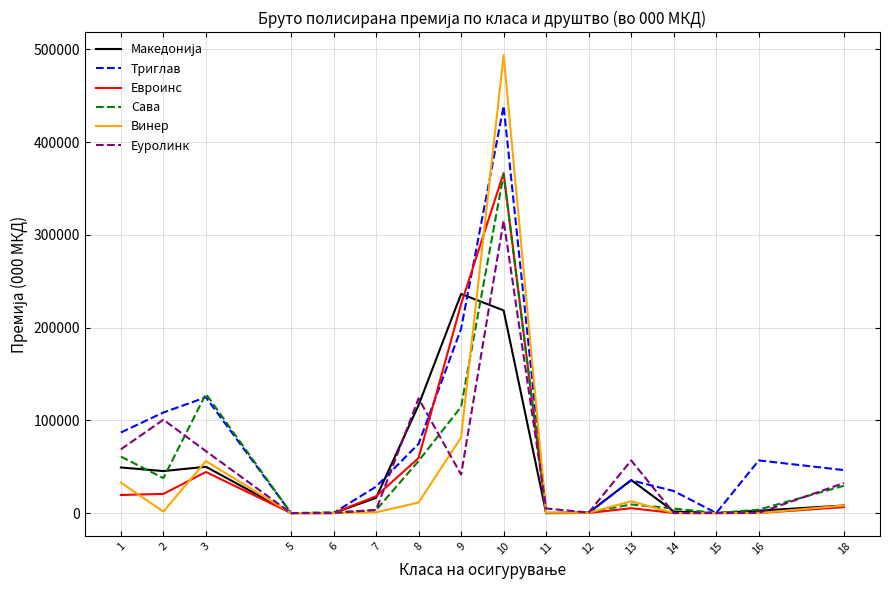

What value does the Еуролинк series have at 13?

56755.0